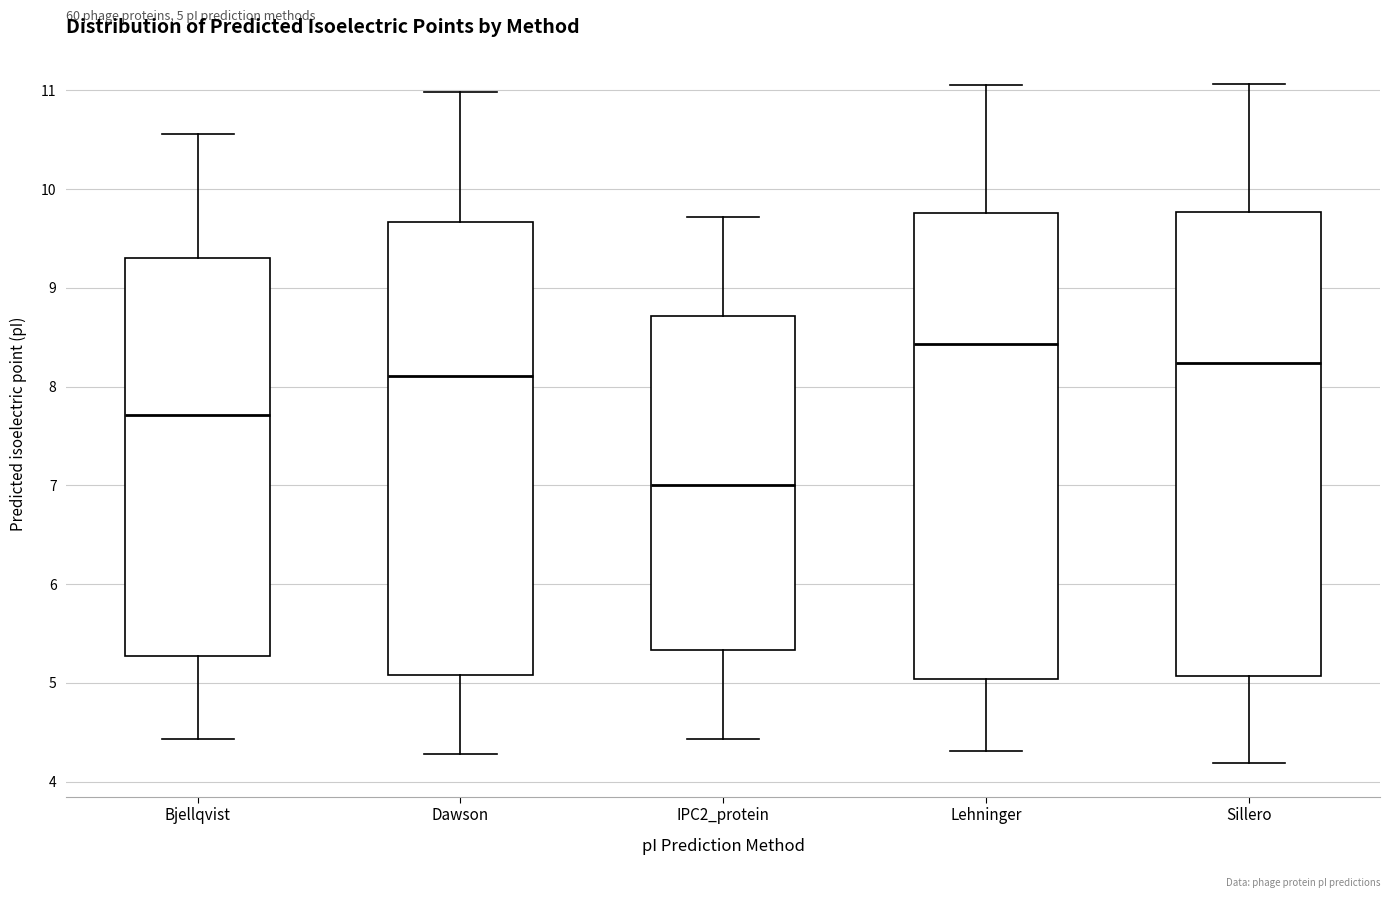

Which box's median line is the highest?

Lehninger